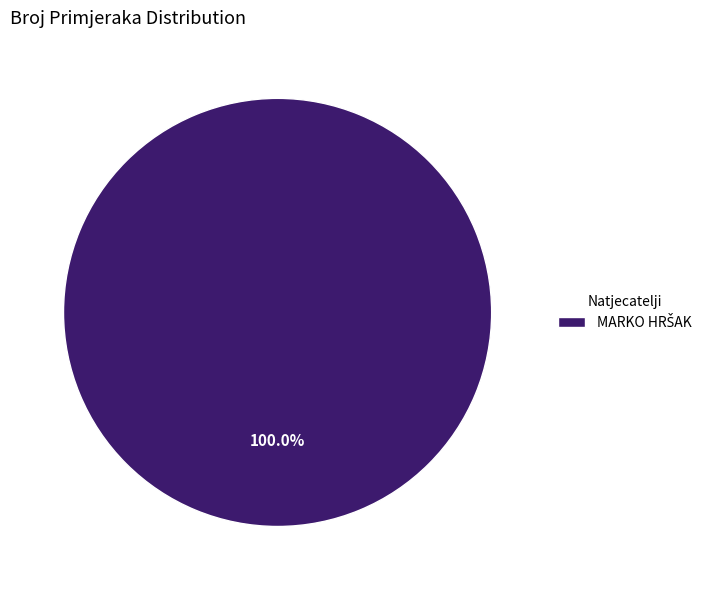

How many slices are in this pie chart?

1